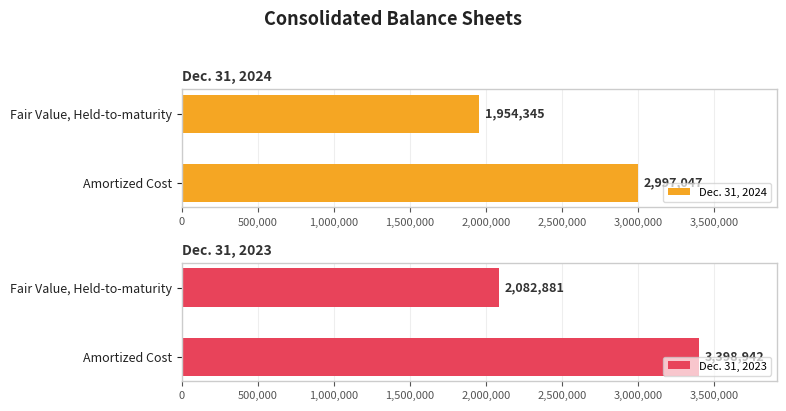

List the series in order of their peak value, lowest first.

Dec. 31, 2024, Dec. 31, 2023